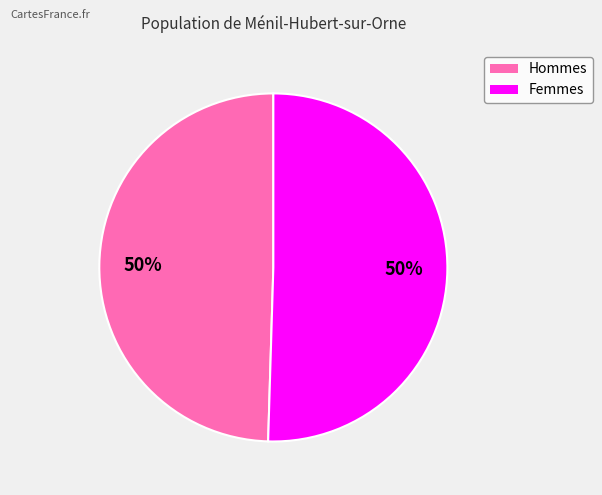

To the nearest percent, what is the average slice percentage?

50%